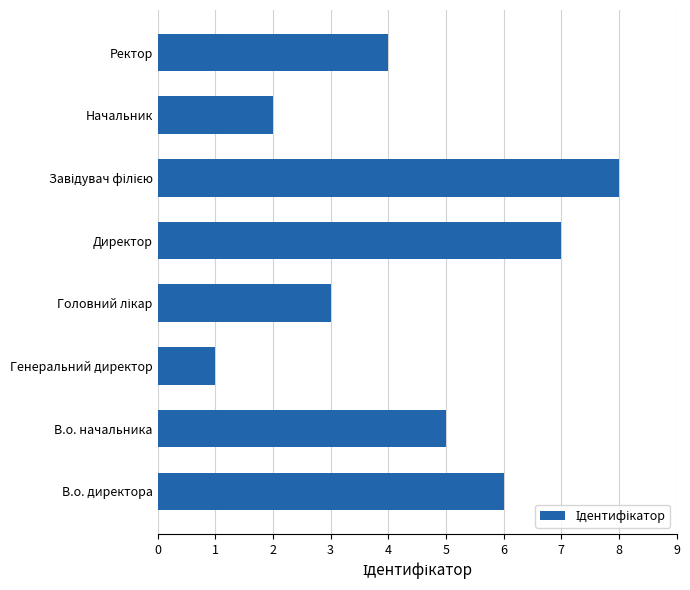

How many categories are shown in the chart?

8